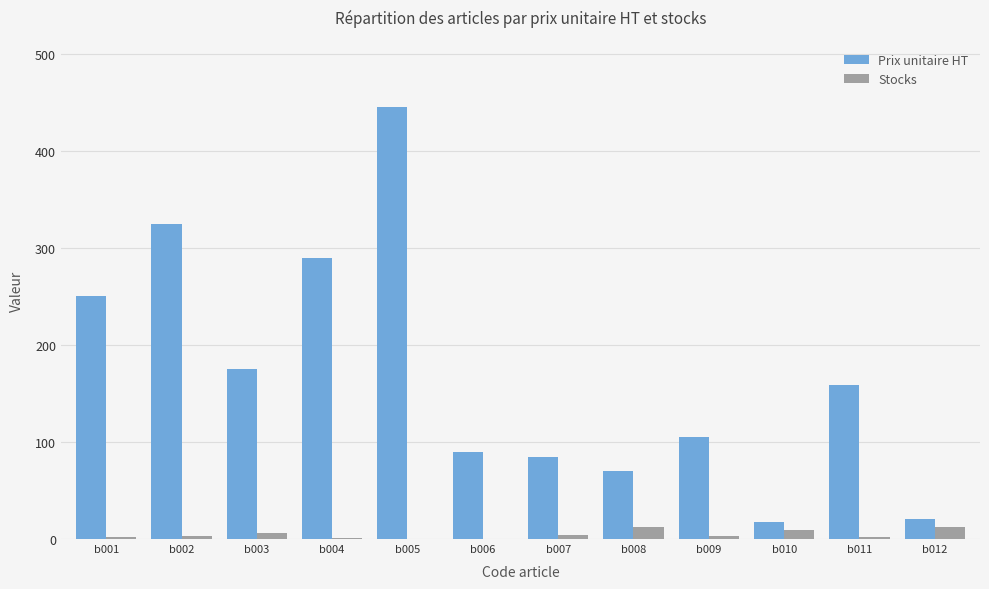

Which series has the largest total across all categories?

Prix unitaire HT